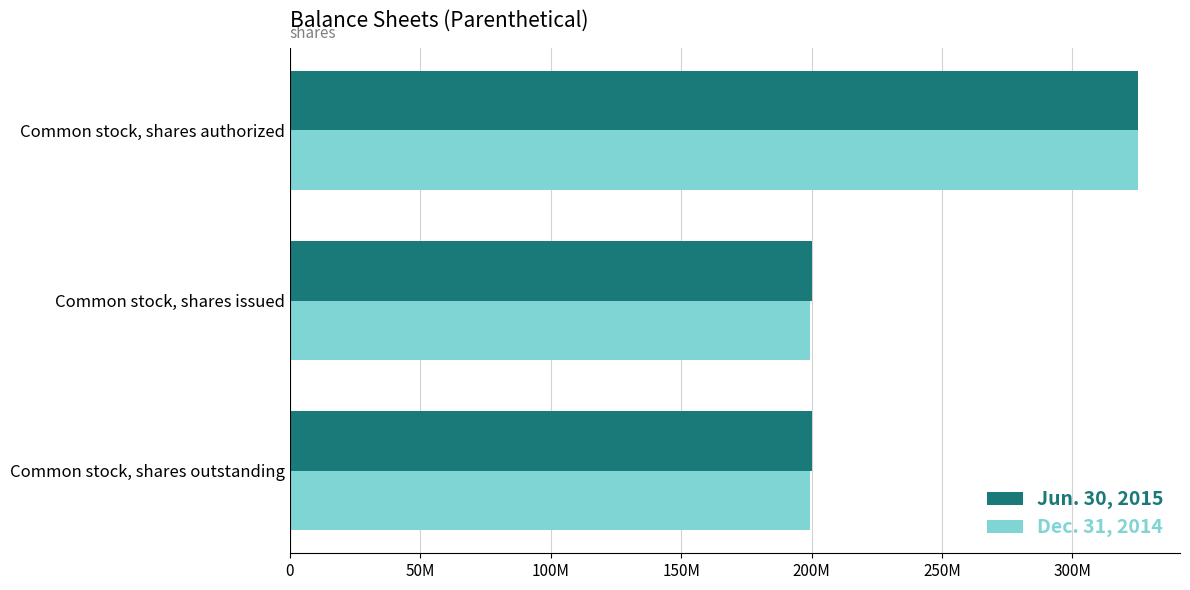

Rank the series by their maximum value, from highest to lowest.

Jun. 30, 2015, Dec. 31, 2014